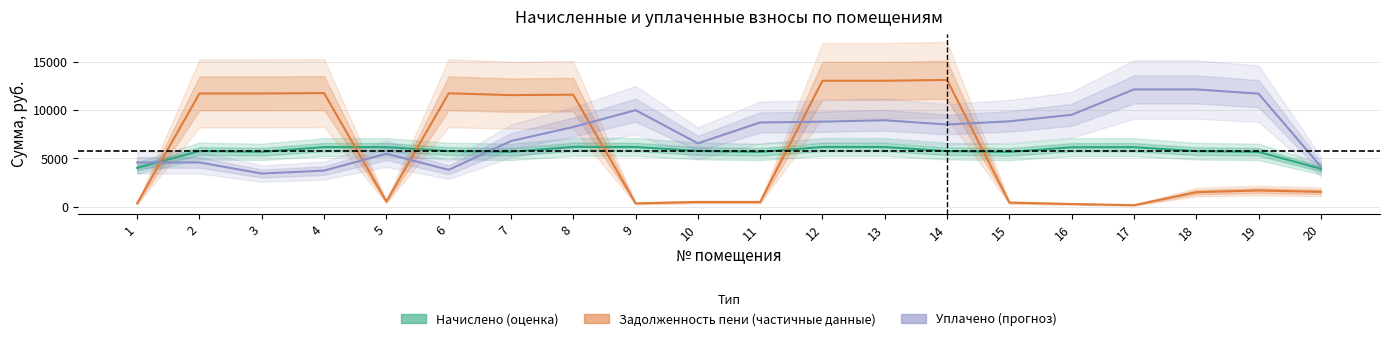

True or false: Уплачено (прогноз) has a value of 9976.5 at 9.

True